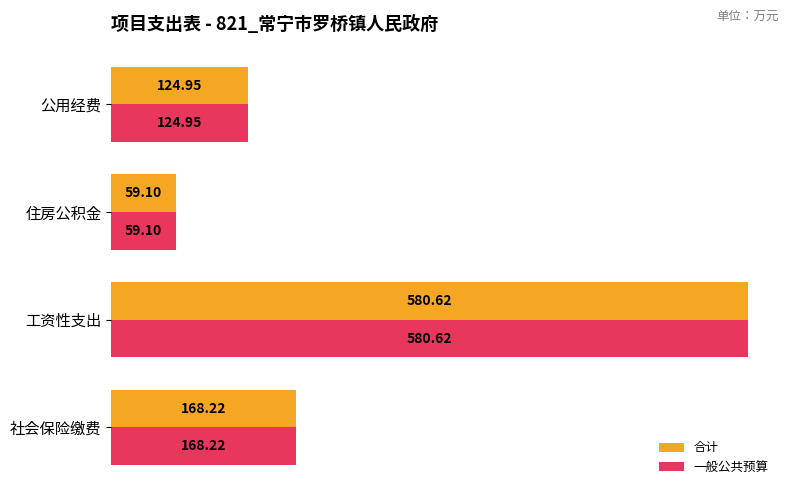

At which category is the sum across all series the highest?

工资性支出